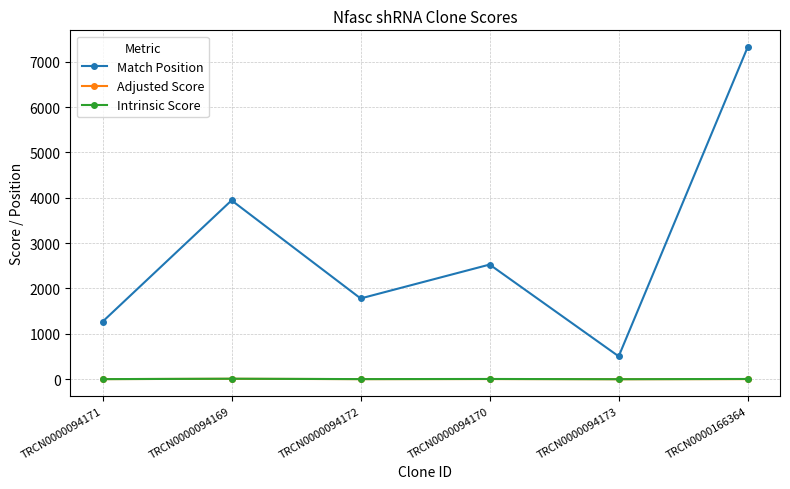

At which category is the sum across all series the highest?

TRCN0000166364